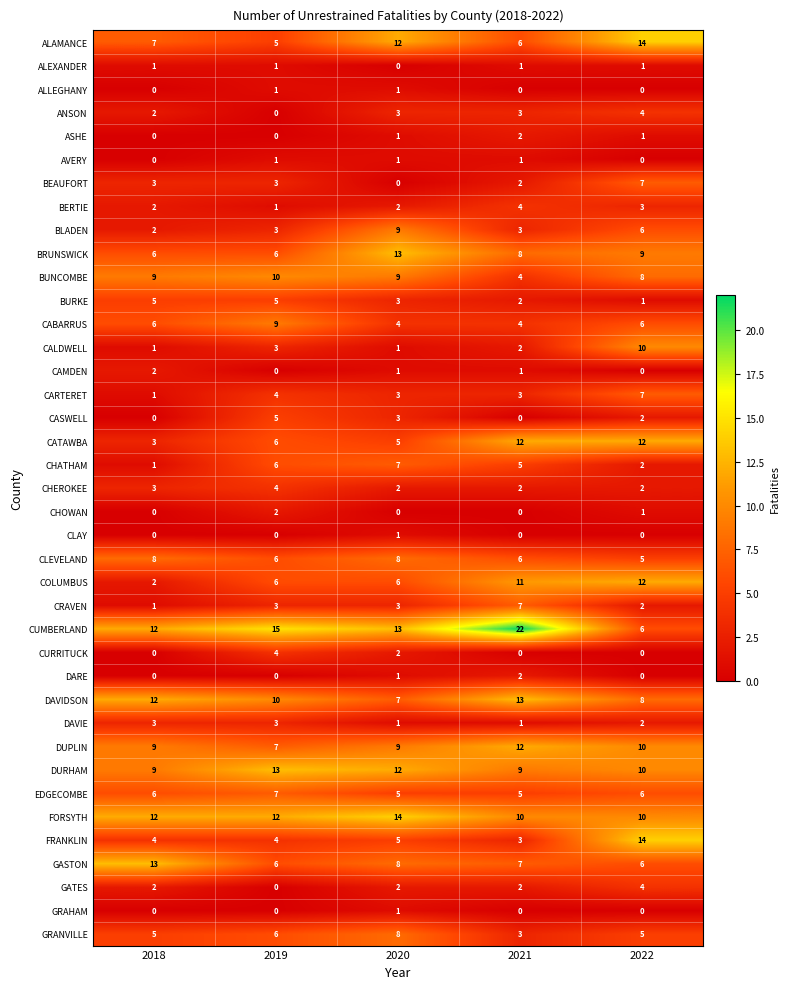

What is the sum of the COLUMBUS values at 2019 and 2021?

17